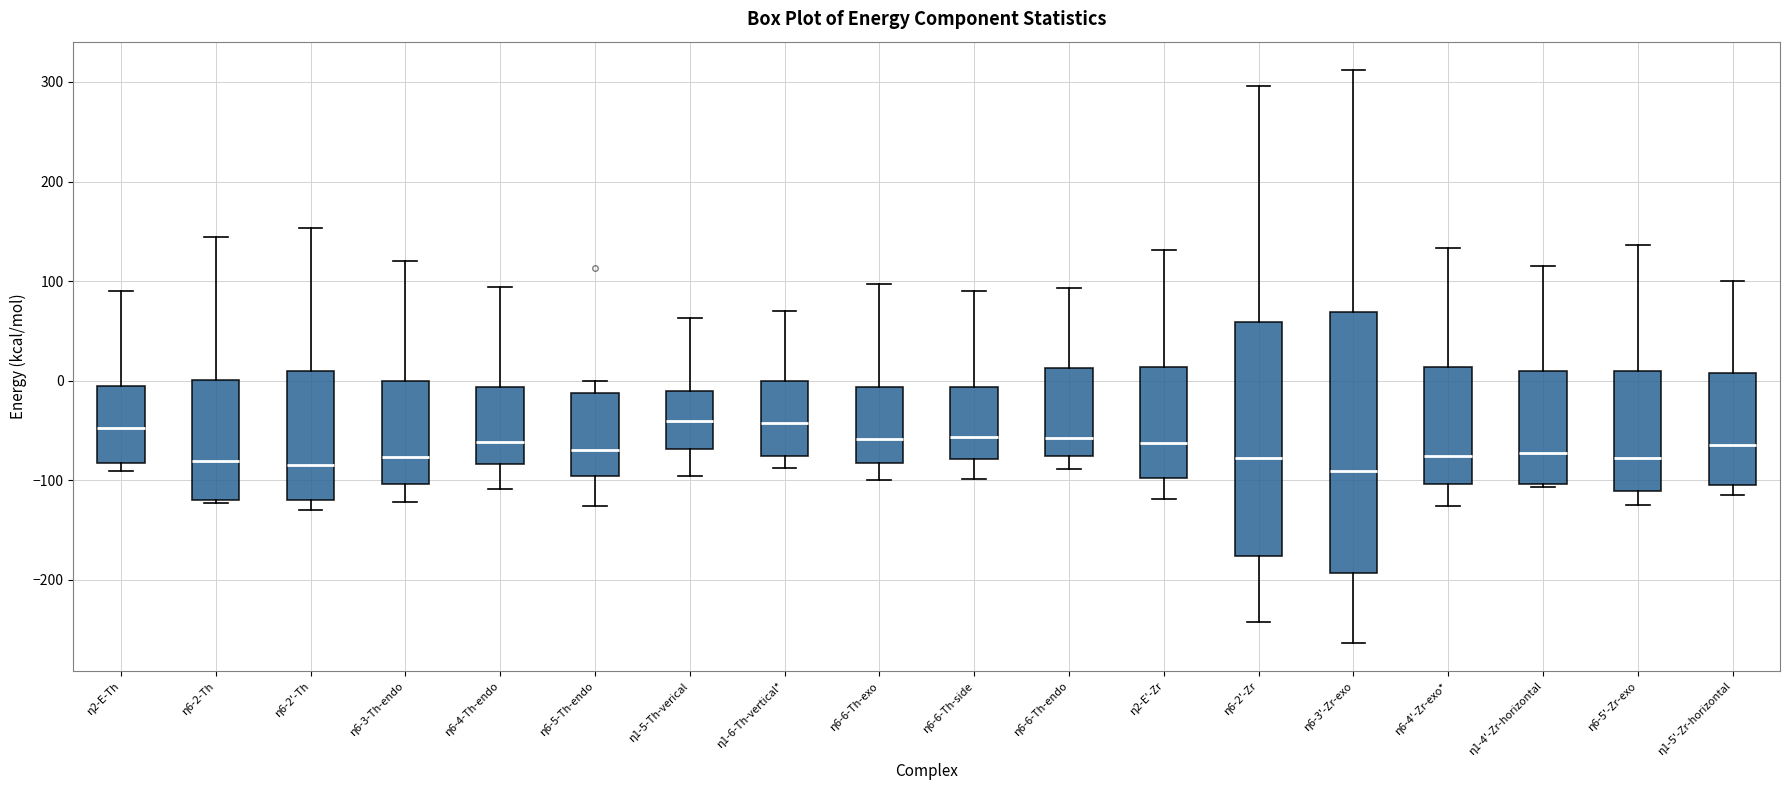

Reading left to right, transcribe this box plot: for each box, give where its median line is, the range the box spans, and where its two whiskers end, as read against the y-axis. The values are not printed on the chart, so give them approximately, as read against the axis.

η2-E-Th: median -50, box -80 to -10, whiskers -90 to 90
η6-2-Th: median -80, box -120 to 0, whiskers -120 (just below the box's lower edge) to 140
η6-2'-Th: median -80, box -120 to 10, whiskers -130 to 150
η6-3-Th-endo: median -80, box -100 to 0, whiskers -120 to 120
η6-4-Th-endo: median -60, box -80 to -10, whiskers -110 to 90
η6-5-Th-endo: median -70, box -100 to -10, whiskers -130 to 0
η1-5-Th-verical: median -40, box -70 to -10, whiskers -100 to 60
η1-6-Th-vertical*: median -40, box -80 to 0, whiskers -90 to 70
η6-6-Th-exo: median -60, box -80 to -10, whiskers -100 to 100
η6-6-Th-side: median -60, box -80 to -10, whiskers -100 to 90
η6-6-Th-endo: median -60, box -80 to 10, whiskers -90 to 90
η2-E'-Zr: median -60, box -100 to 10, whiskers -120 to 130
η6-2'-Zr: median -80, box -180 to 60, whiskers -240 to 300
η6-3'-Zr-exo: median -90, box -190 to 70, whiskers -260 to 310
η6-4'-Zr-exo*: median -80, box -100 to 10, whiskers -130 to 130
η1-4'-Zr-horizontal: median -70, box -100 to 10, whiskers -110 to 120
η6-5'-Zr-exo: median -80, box -110 to 10, whiskers -130 to 140
η1-5'-Zr-horizontal: median -60, box -100 to 10, whiskers -110 to 100